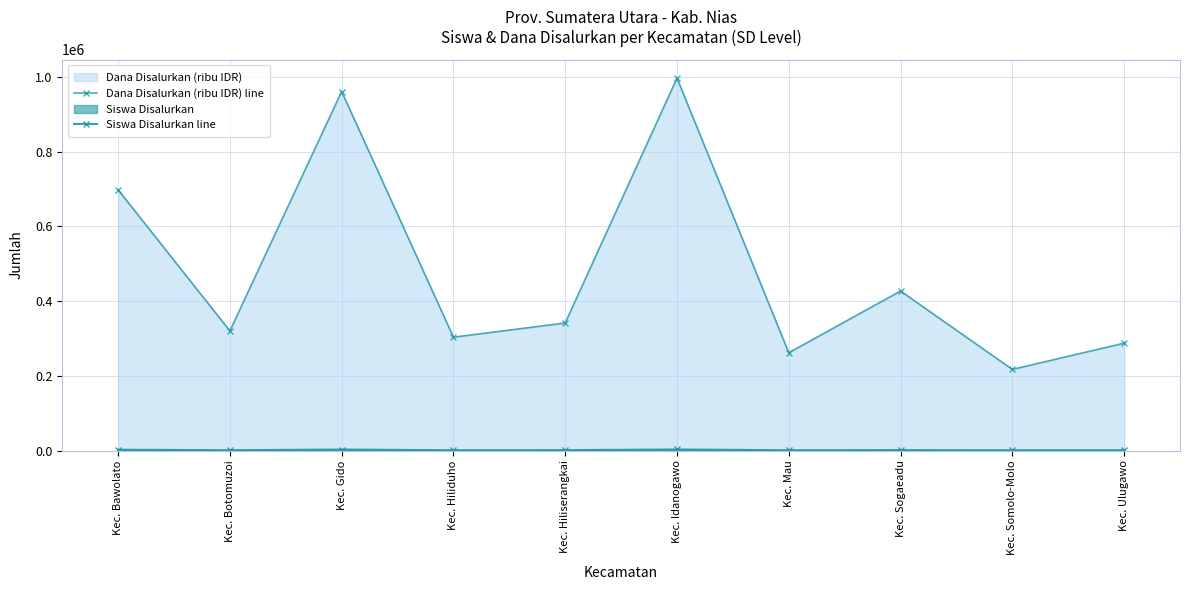

What is the average value of the Dana Disalurkan (ribu IDR) line series?

481275